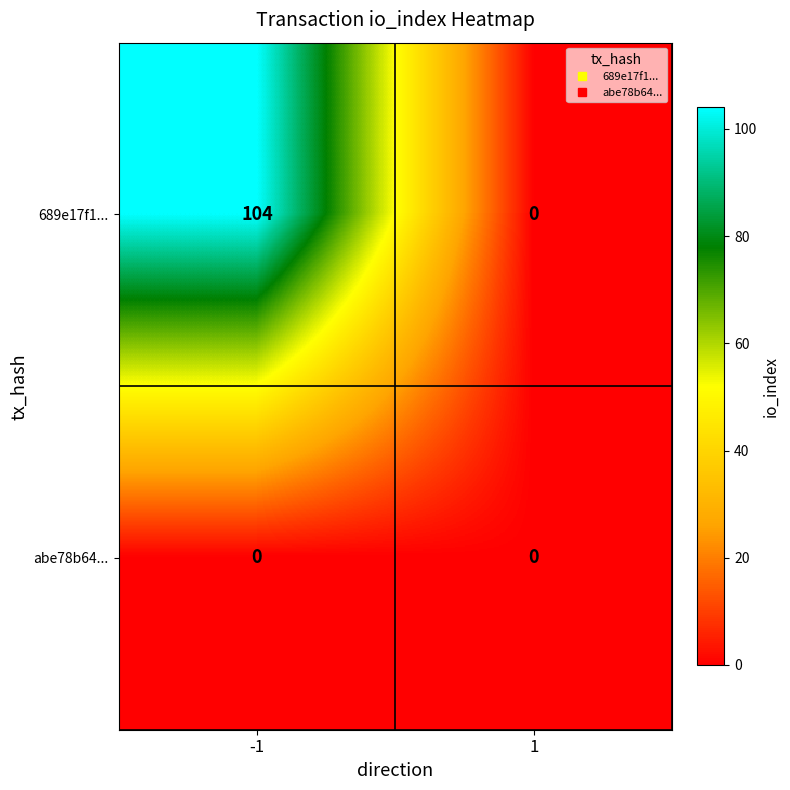

Which series has the largest range (max minus min)?

689e17f1...